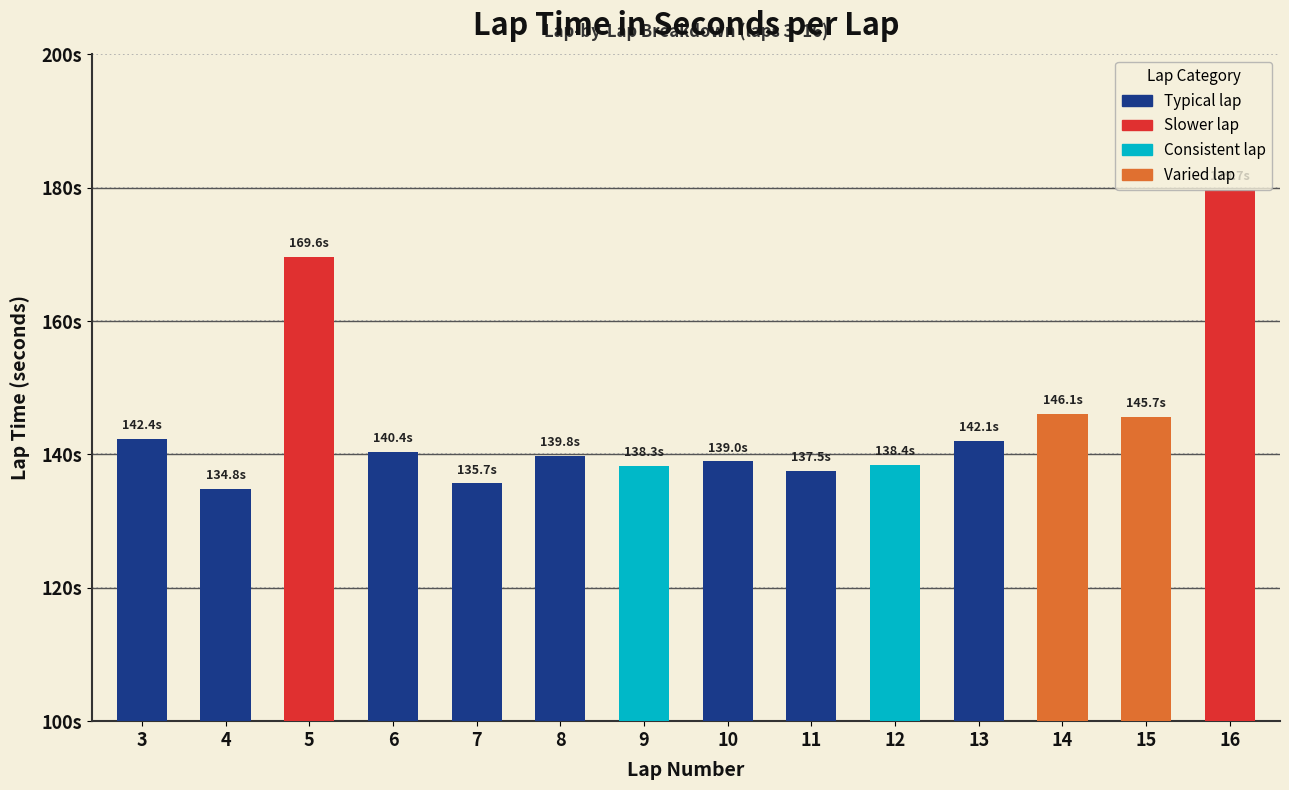

What is the sum of all values?

2029.5